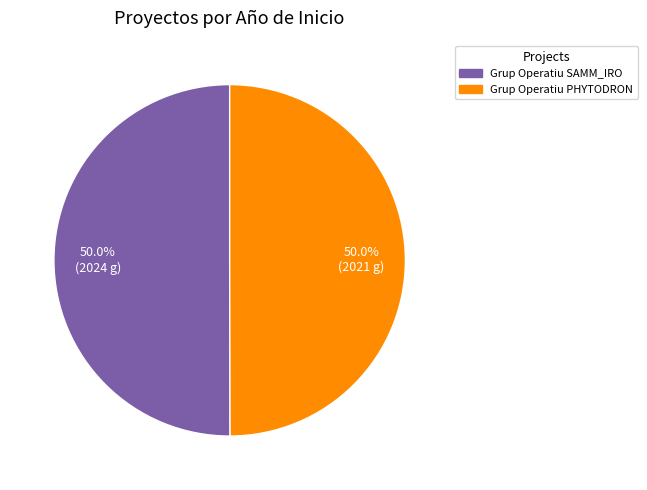

Approximately how many times larger is the value at Grup Operatiu SAMM_IRO compared to Grup Operatiu PHYTODRON?

1.0